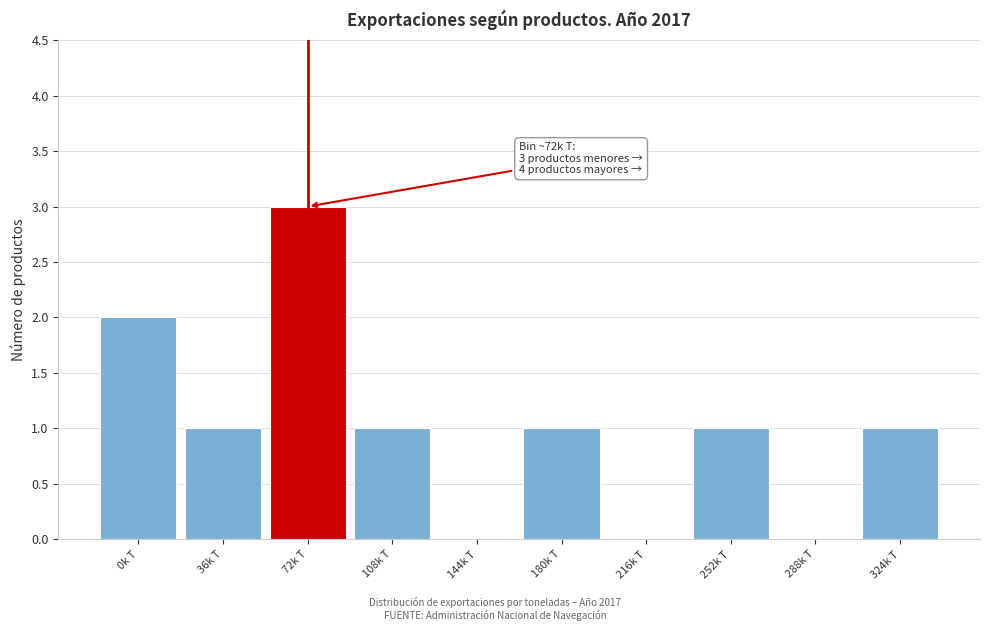

Reading left to right, extract all data points from this chart.

0k T=2	36k T=1	72k T=3	108k T=1	144k T=0	180k T=1	216k T=0	252k T=1	288k T=0	324k T=1